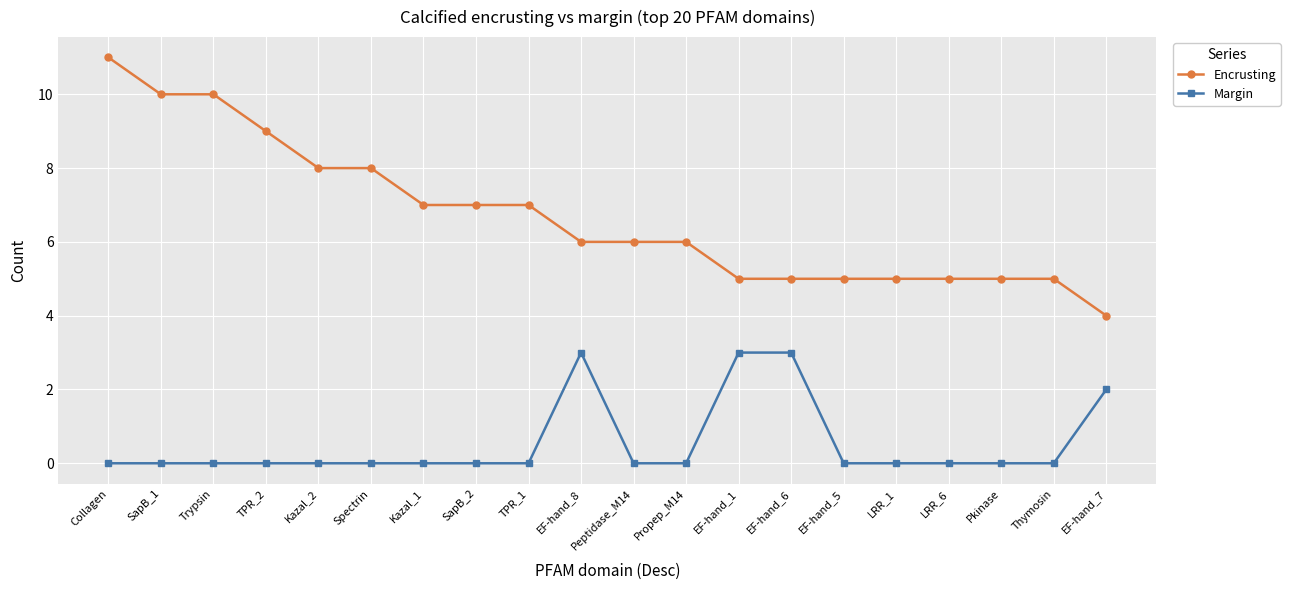

What is the value of the Encrusting point at the 18th from the left?

5